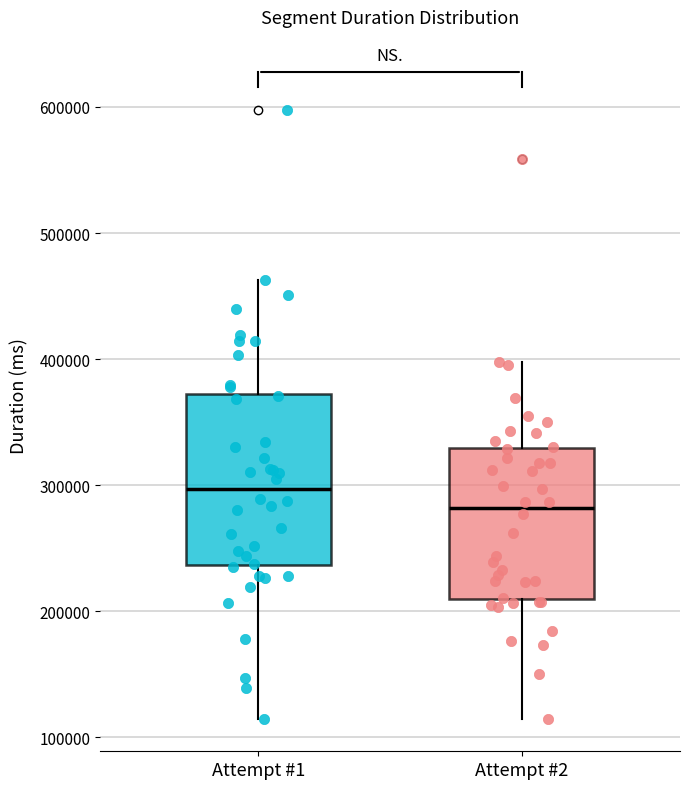

Reading left to right, read every box against the y-axis: the position of its median line, the range the box covers, and the ends of its whiskers. The values are not printed on the chart, so give them approximately, as read against the axis.

Attempt #1: median 300000, box 240000 to 370000, whiskers 110000 to 460000
Attempt #2: median 280000, box 210000 to 330000, whiskers 110000 to 400000